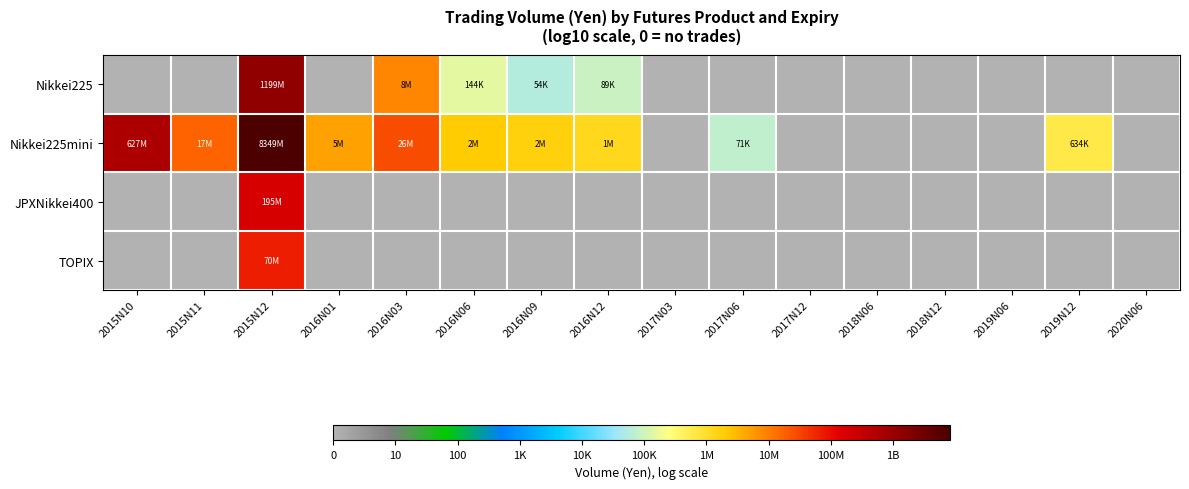

Which series has the largest total across all categories?

Nikkei225mini